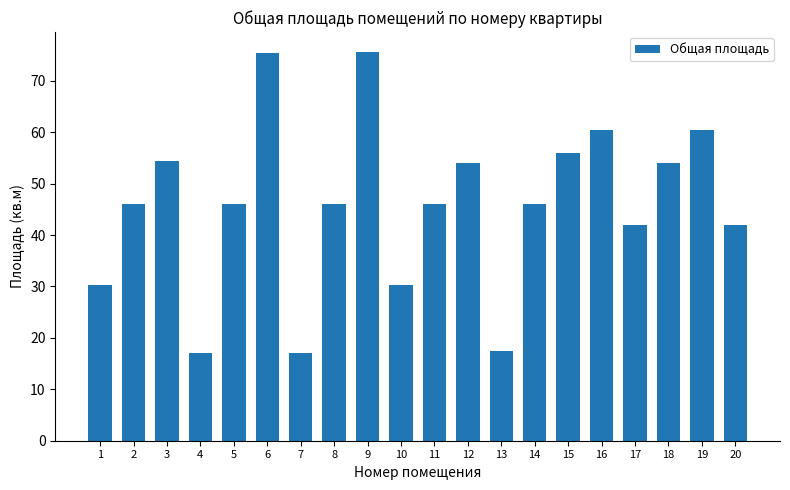

What is the greatest value displayed?

75.7